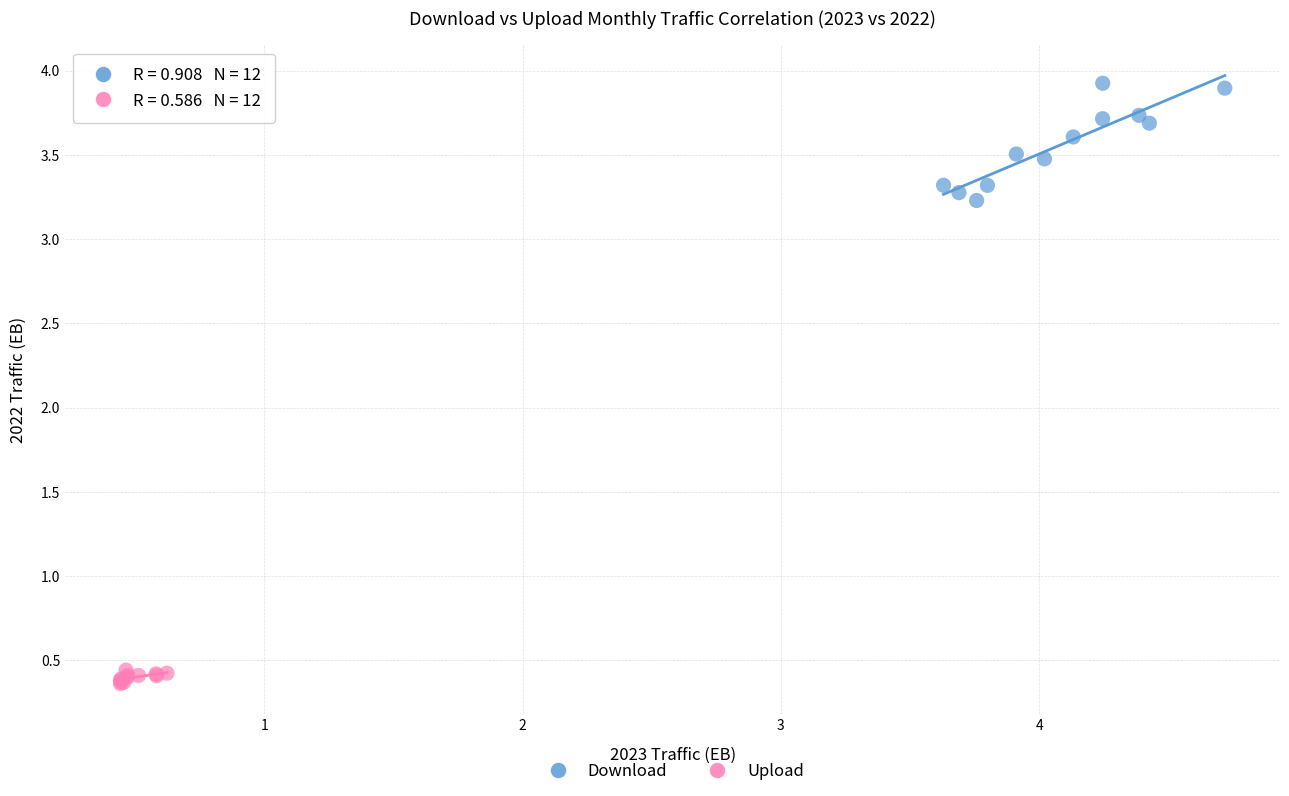

Which series contains the lowest Y value?

Upload